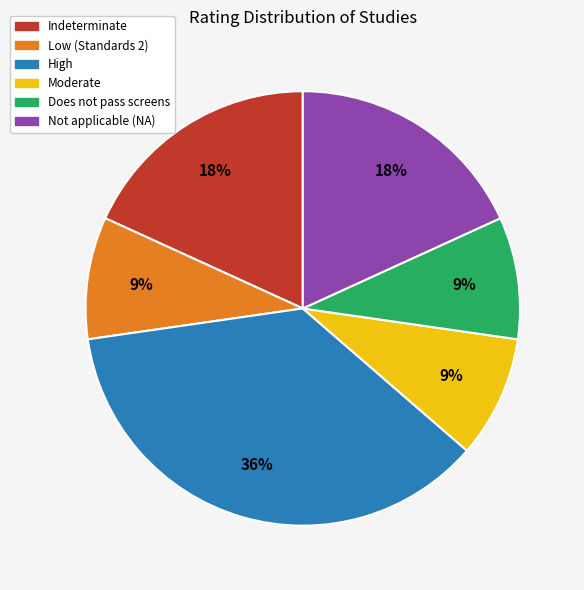

Count the number of slices in the pie.

6